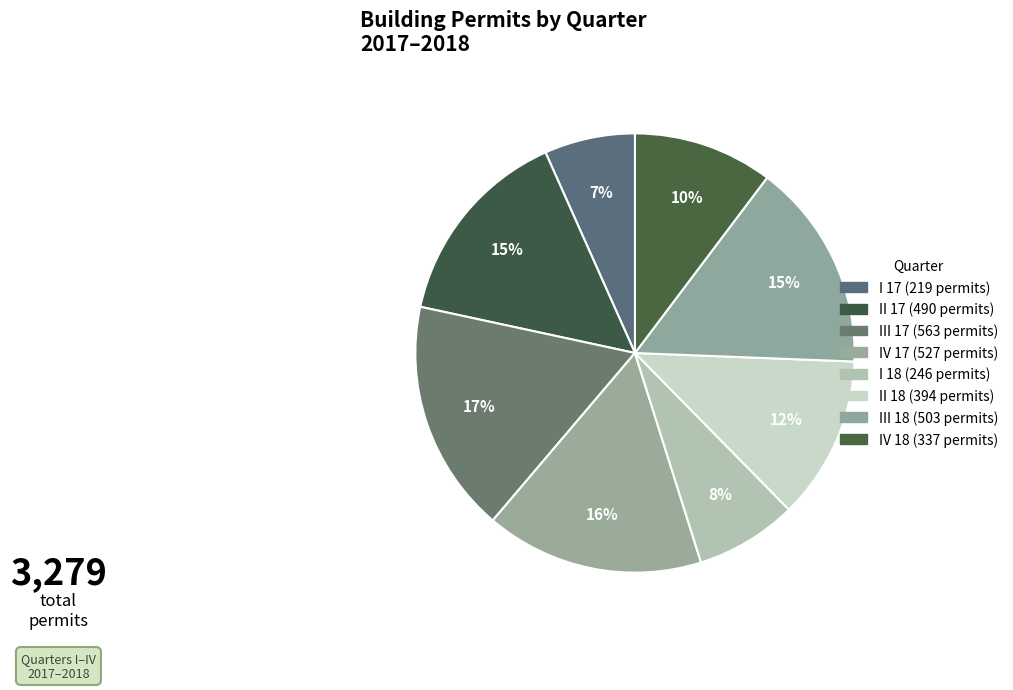

How many segments does this pie chart have?

8